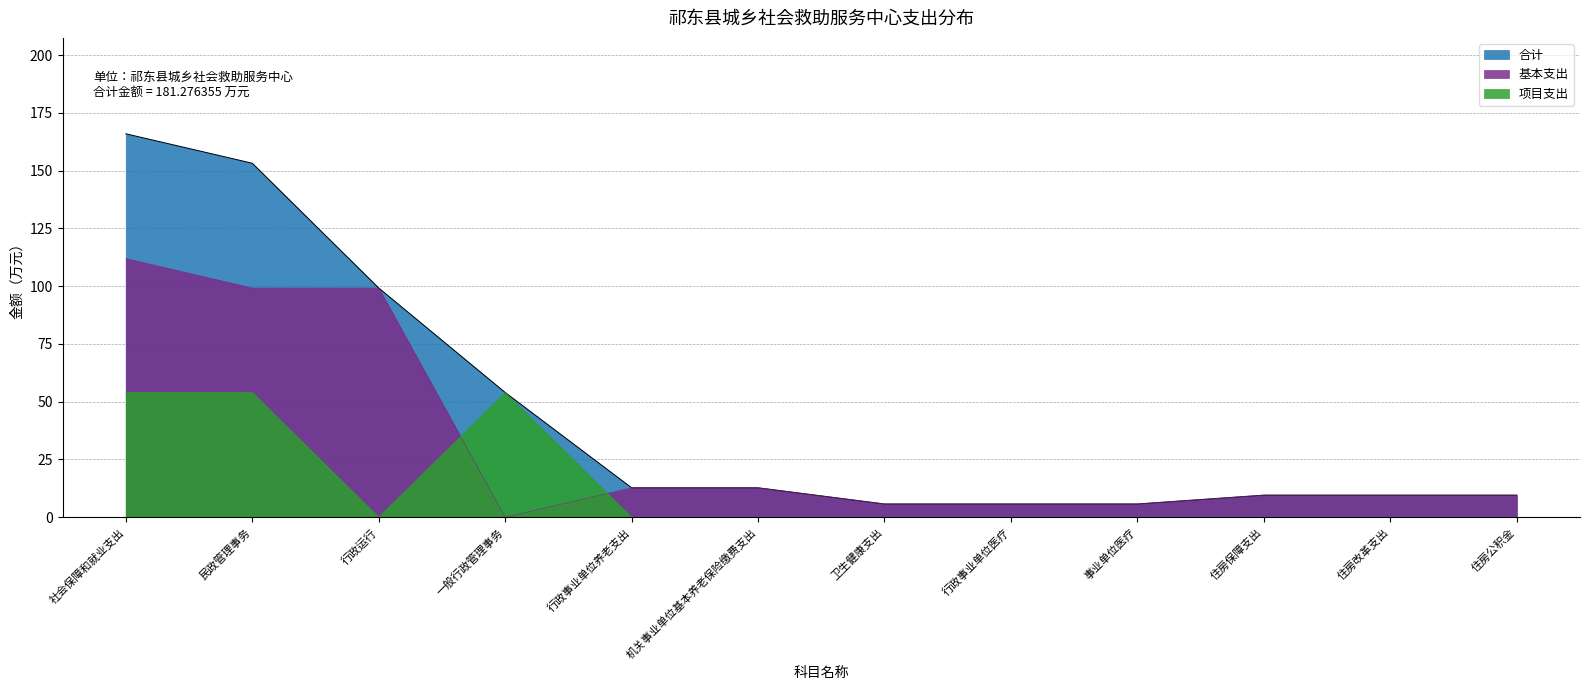

True or false: 基本支出 and 合计 cross at least once.

False